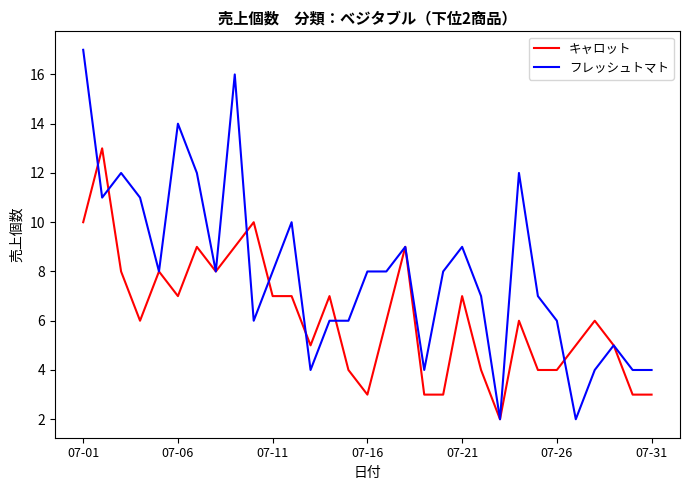

List the series in order of their overall mean, lowest first.

キャロット, フレッシュトマト